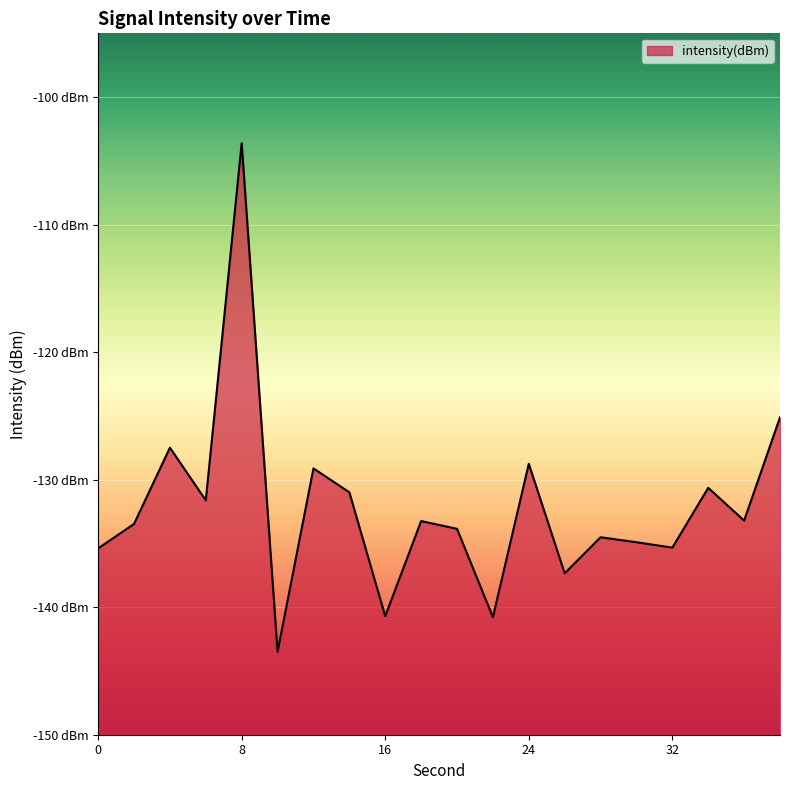

Where is the first local minimum?

6